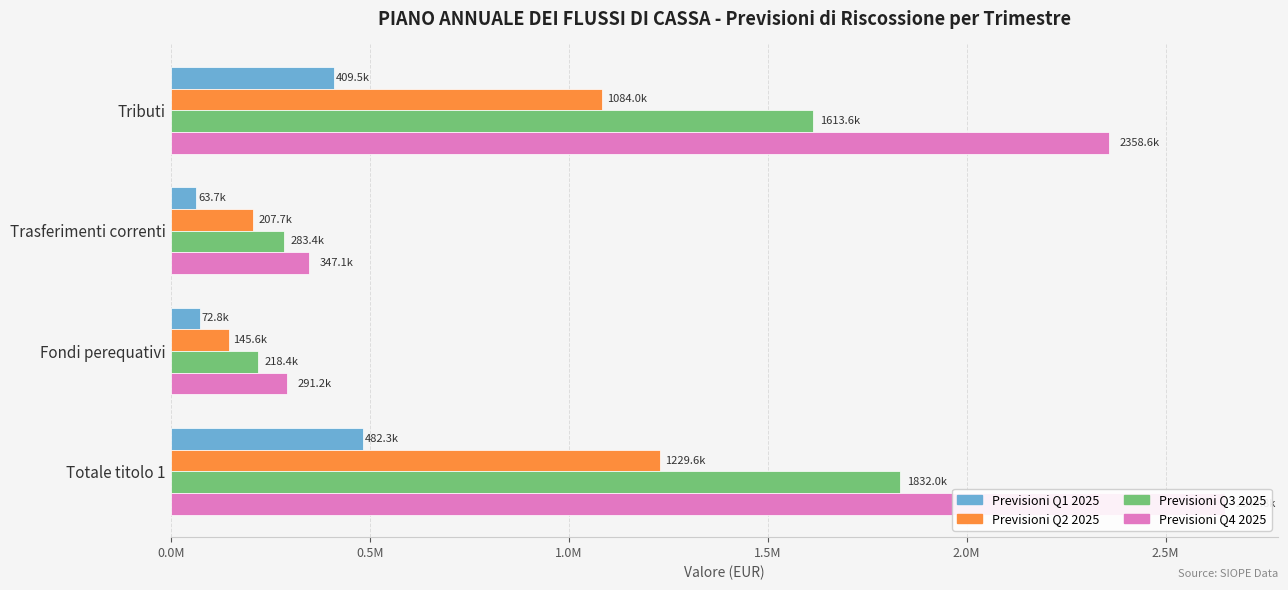

At how many categories does at least one series exceed 1572746?

2